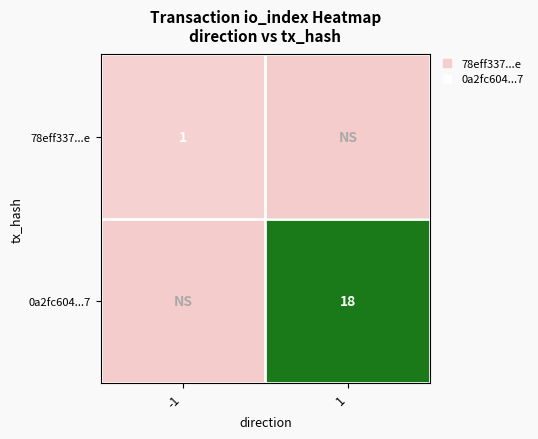

At which category is the sum across all series the highest?

1